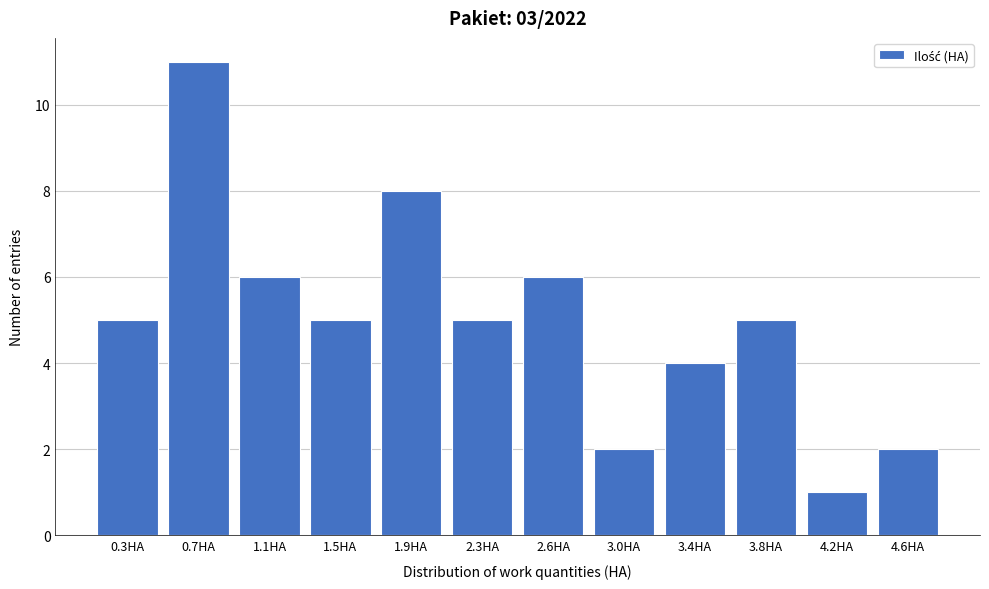

Reading left to right, transcribe all the data shown in this chart.

0.3HA=5	0.7HA=11	1.1HA=6	1.5HA=5	1.9HA=8	2.3HA=5	2.6HA=6	3.0HA=2	3.4HA=4	3.8HA=5	4.2HA=1	4.6HA=2